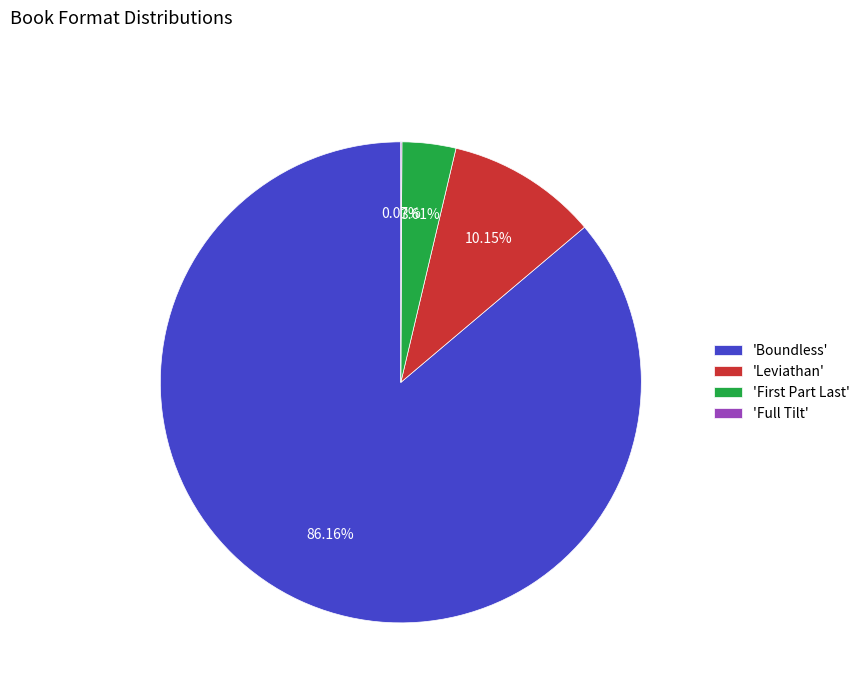

Which slice is the largest?

'Boundless'